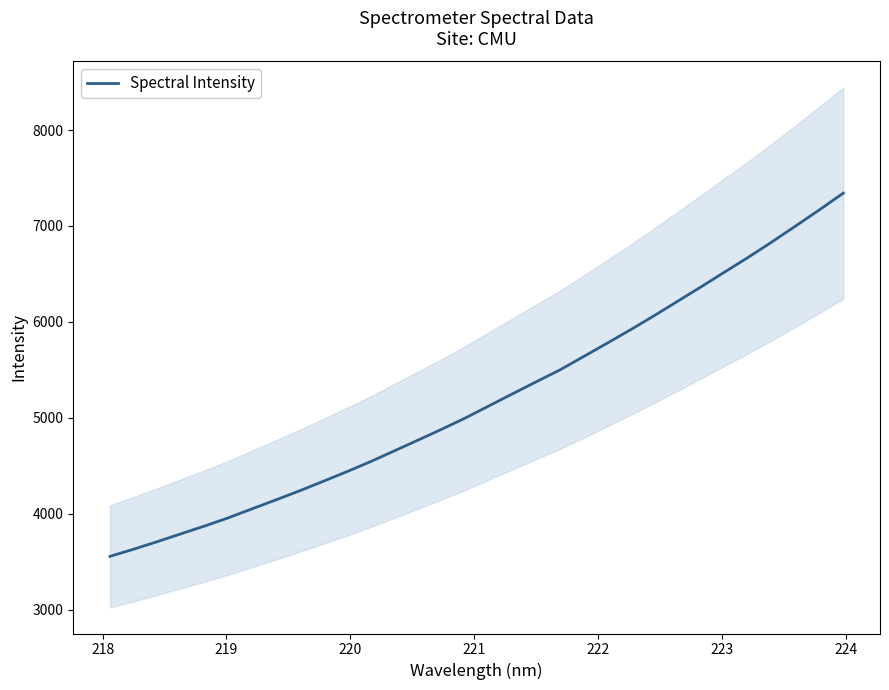

What is the minimum value for Spectral Intensity?

3554.1